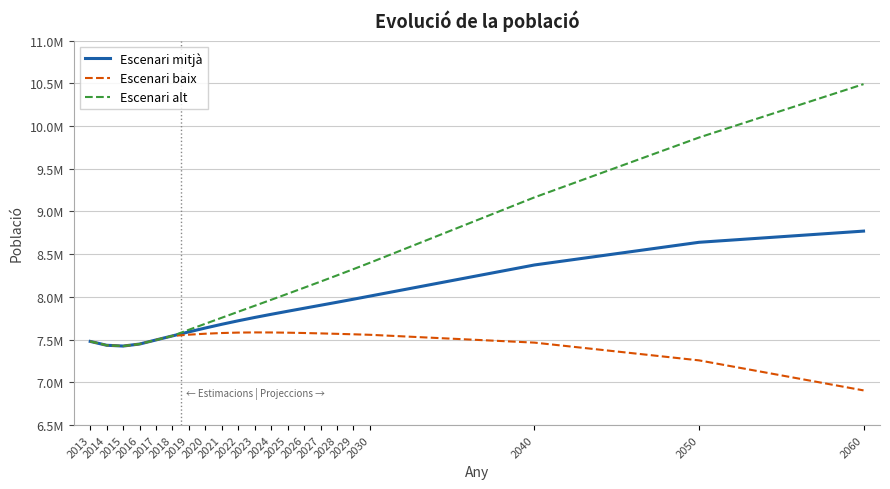

Does the chart have visible grid lines?

Yes